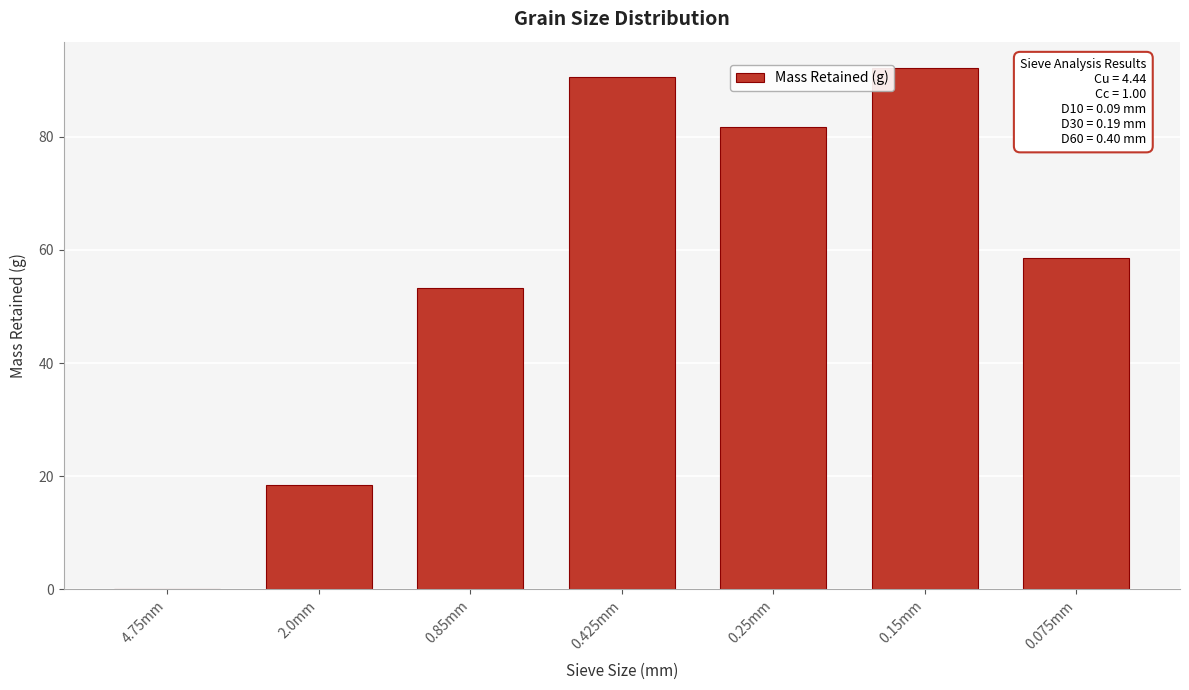

Reading left to right, extract all data points from this chart.

4.75mm=0.0	2.0mm=18.5	0.85mm=53.2	0.425mm=90.5	0.25mm=81.8	0.15mm=92.2	0.075mm=58.5